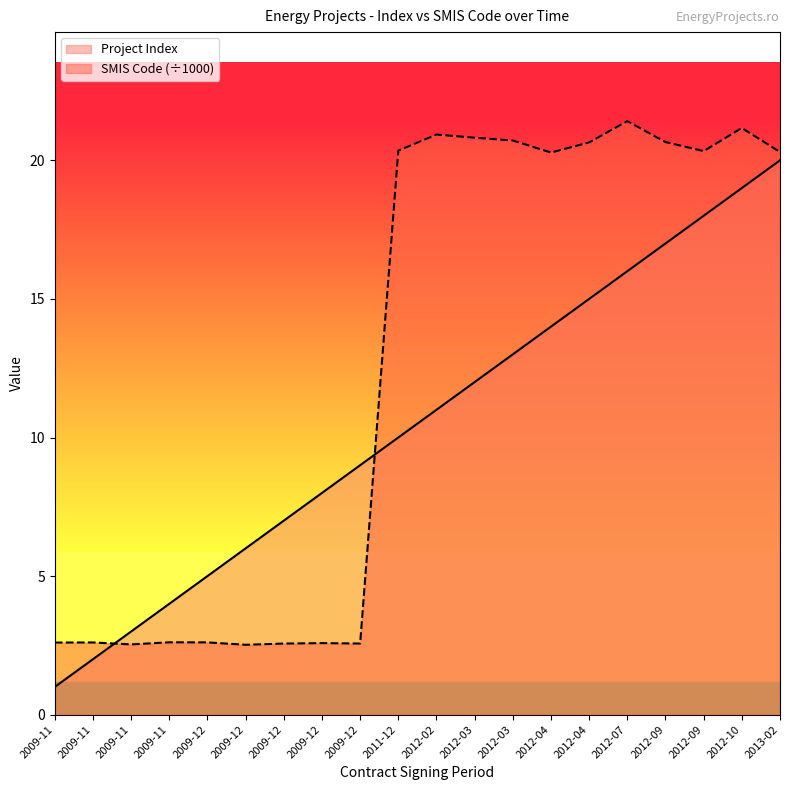

Reading left to right, what are all the values shown in this chart?

Project Index: 1.0	2.0	3.0	4.0	5.0	6.0	7.0	8.0	9.0	10.0	11.0	12.0	13.0	14.0	15.0	16.0	17.0	18.0	19.0	20.0
SMIS Code: 2.6	2.6	2.5	2.6	2.6	2.5	2.6	2.6	2.6	20.4	20.9	20.8	20.7	20.3	20.6	21.4	20.7	20.3	21.2	20.3